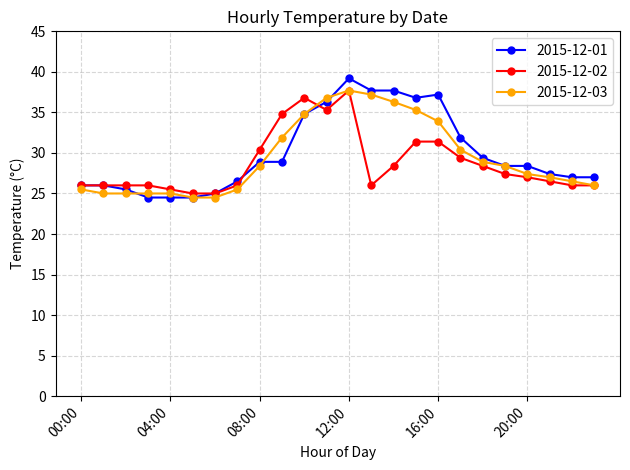

What is the value of the 2015-12-03 point at the 12th from the left?

36.8